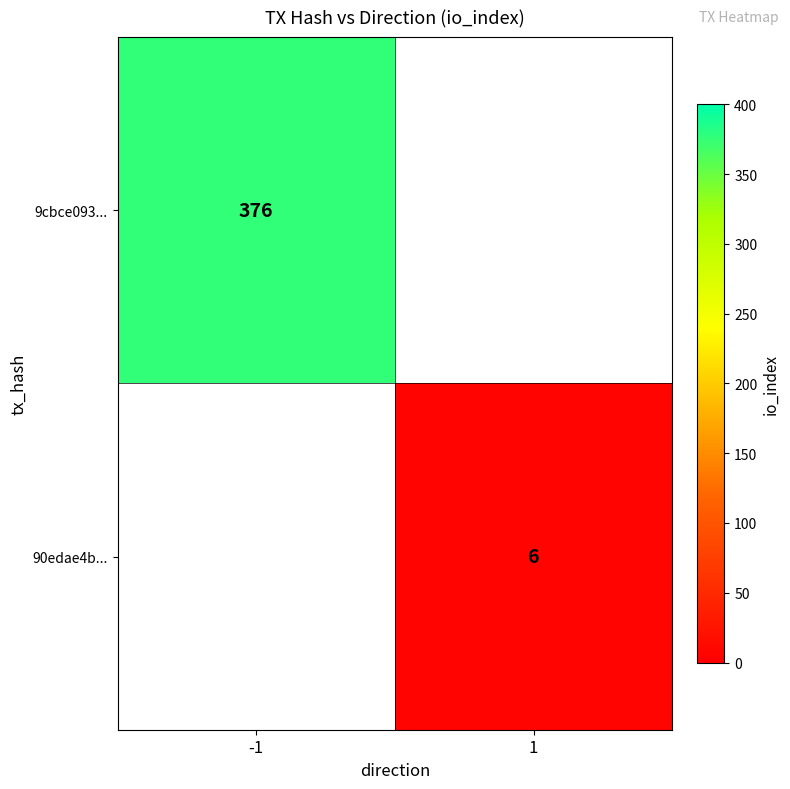

The value of 9cbce093... at -1 is 376. True or false?

True